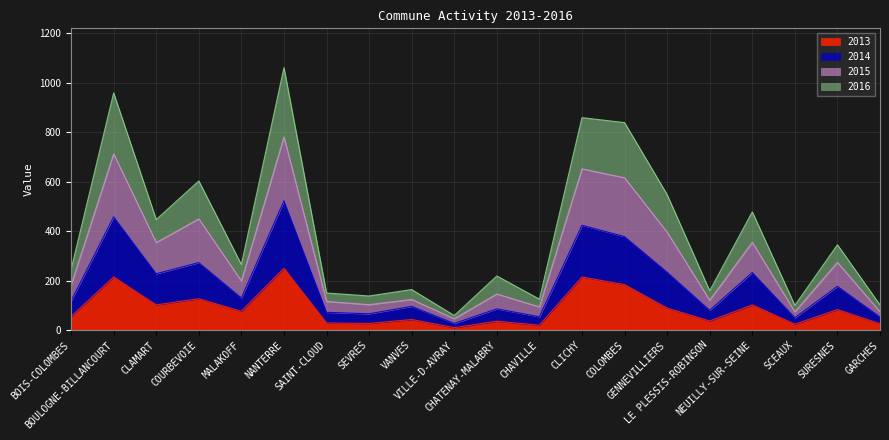

True or false: 2013 and 2014 intersect in this chart.

False